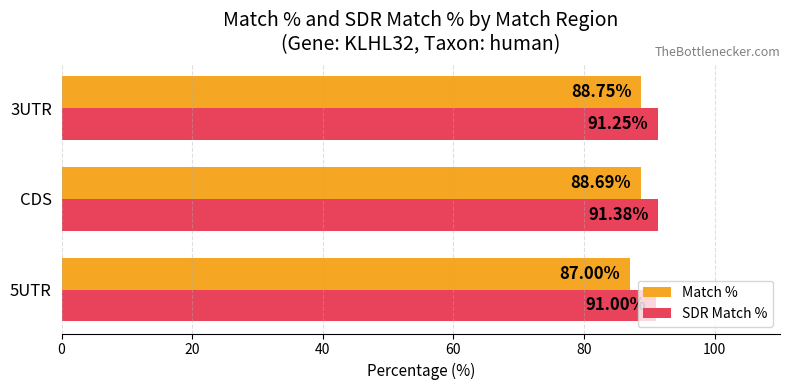

Rank the series at 3UTR from lowest to highest value.

Match %, SDR Match %